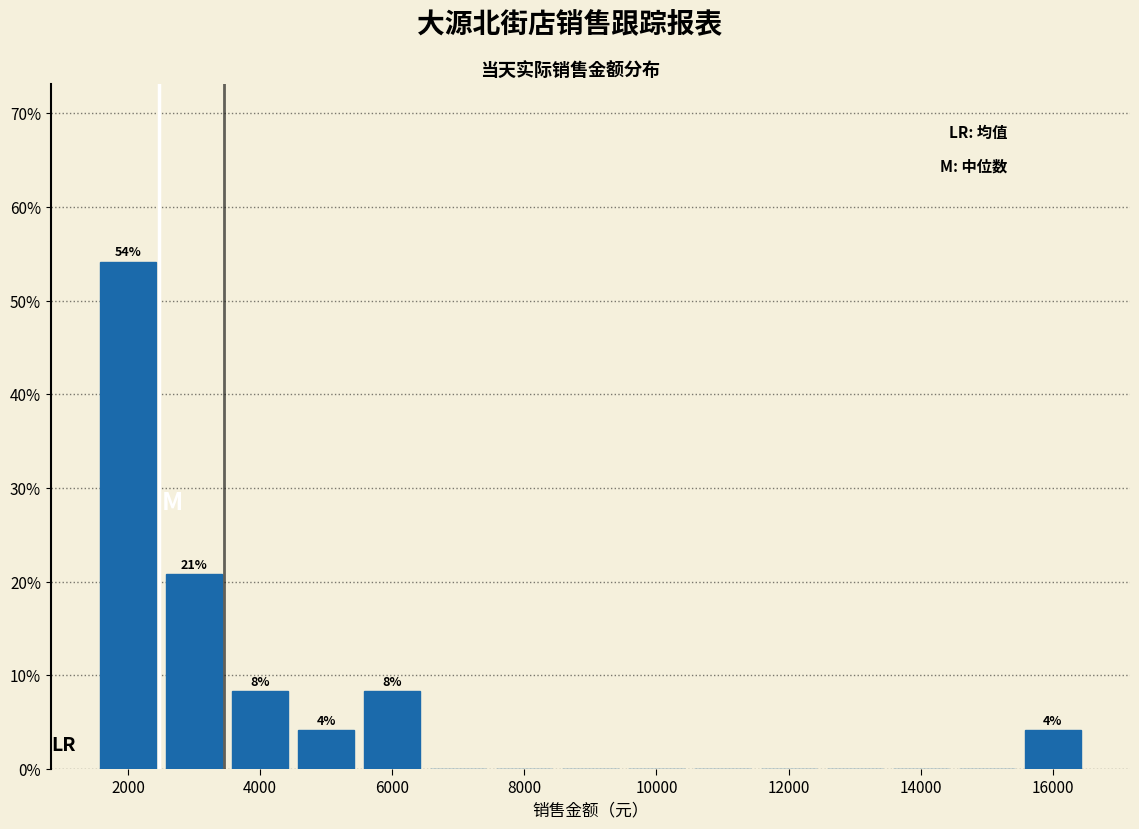

Which range on the x-axis has the tallest bar?

1500 to 2500